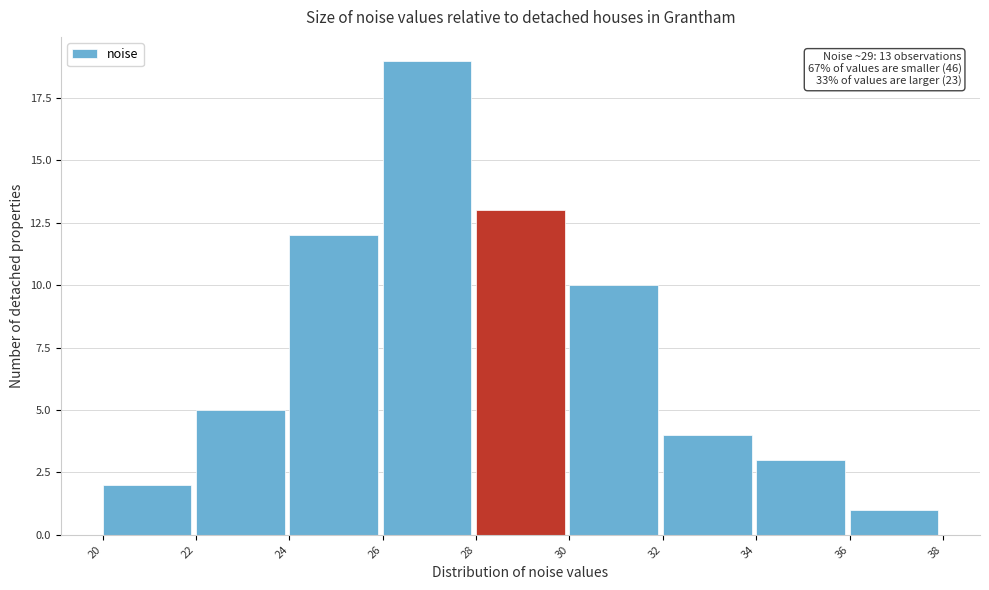

Which range on the x-axis has the tallest bar?

26 to 28